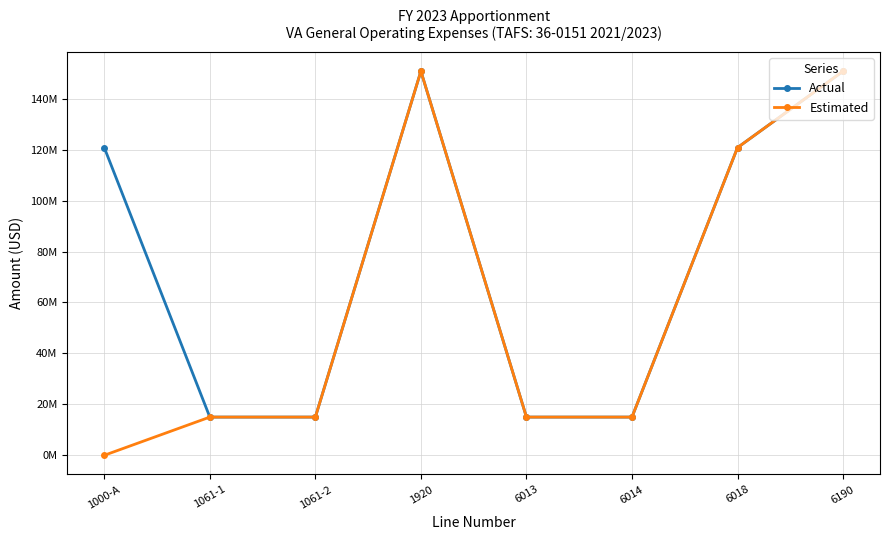

What are all the series names shown in the legend?

Actual, Estimated